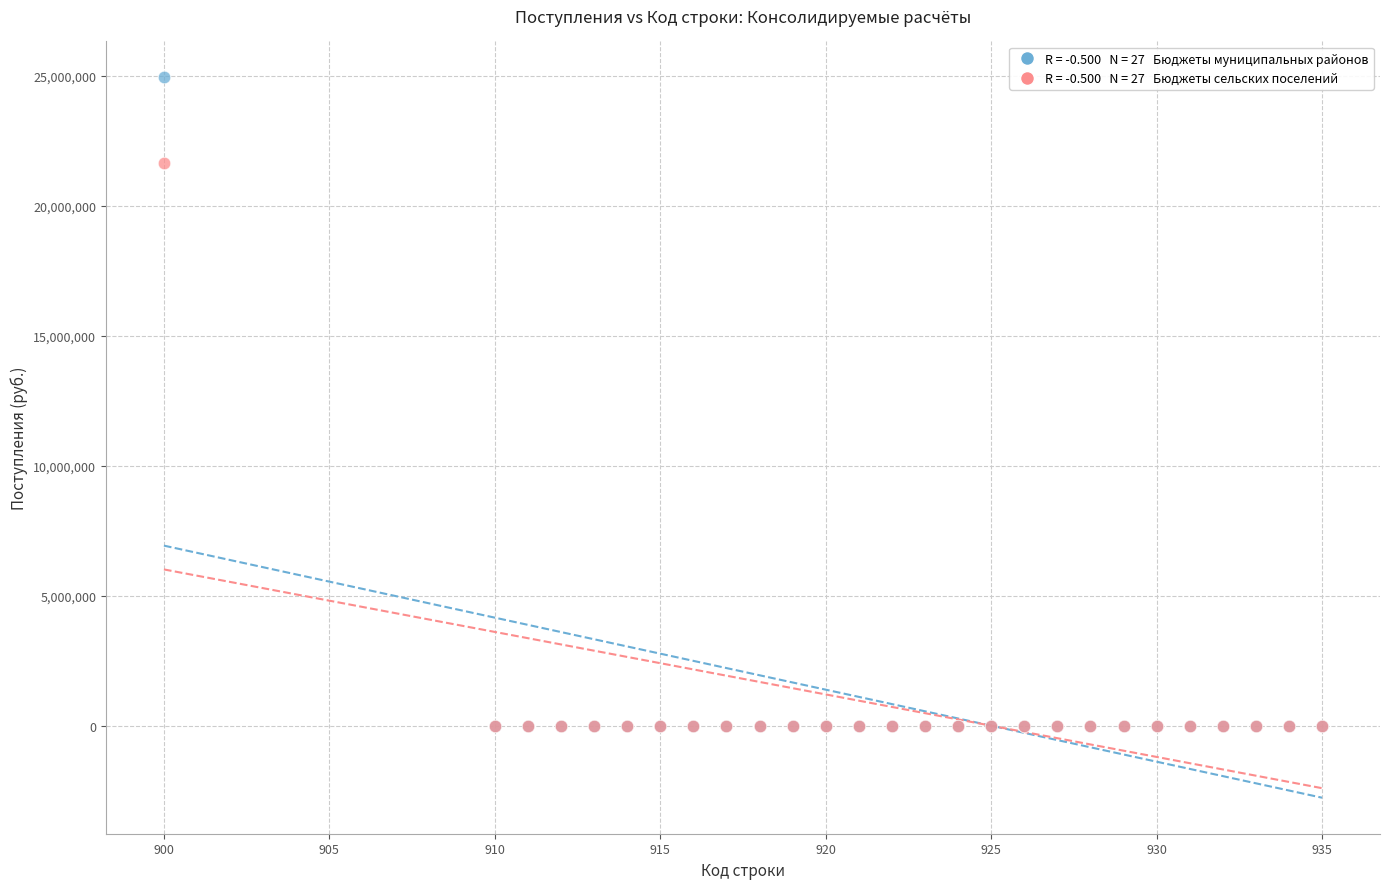

Across all series, what Y value is closest to 12462598?

21629998.5